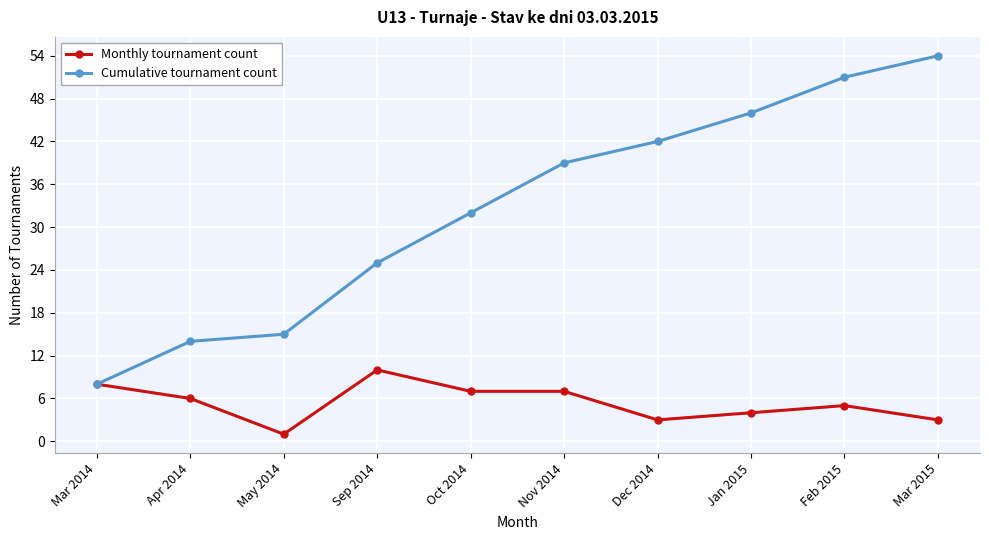

List the labels in order of Cumulative tournament count value, largest first.

Mar 2015, Feb 2015, Jan 2015, Dec 2014, Nov 2014, Oct 2014, Sep 2014, May 2014, Apr 2014, Mar 2014